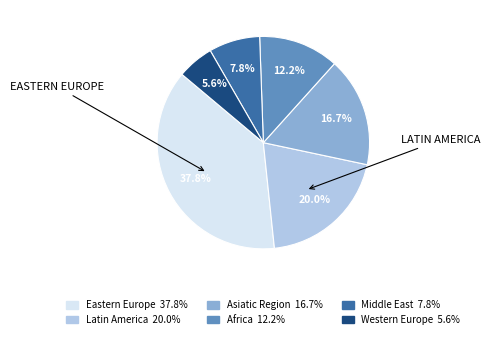

What is the largest slice in the pie chart?

Eastern Europe